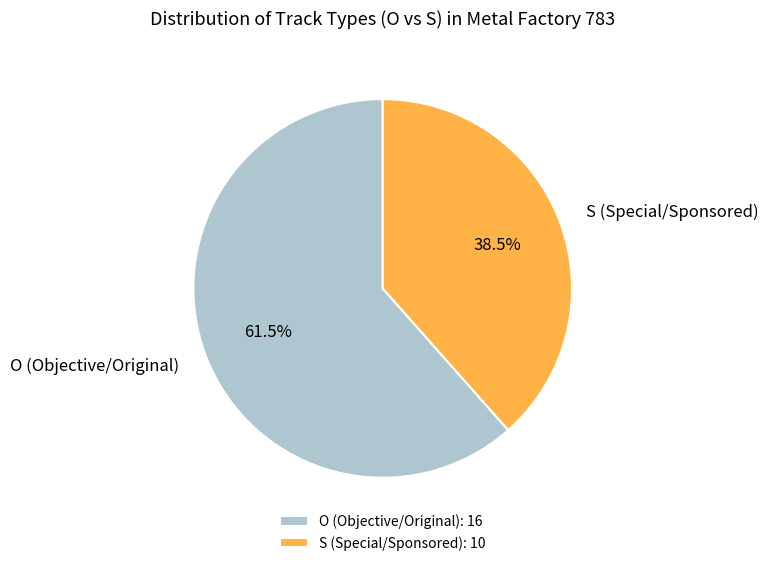

Between S (Special/Sponsored) and O (Objective/Original), which is larger?

O (Objective/Original)